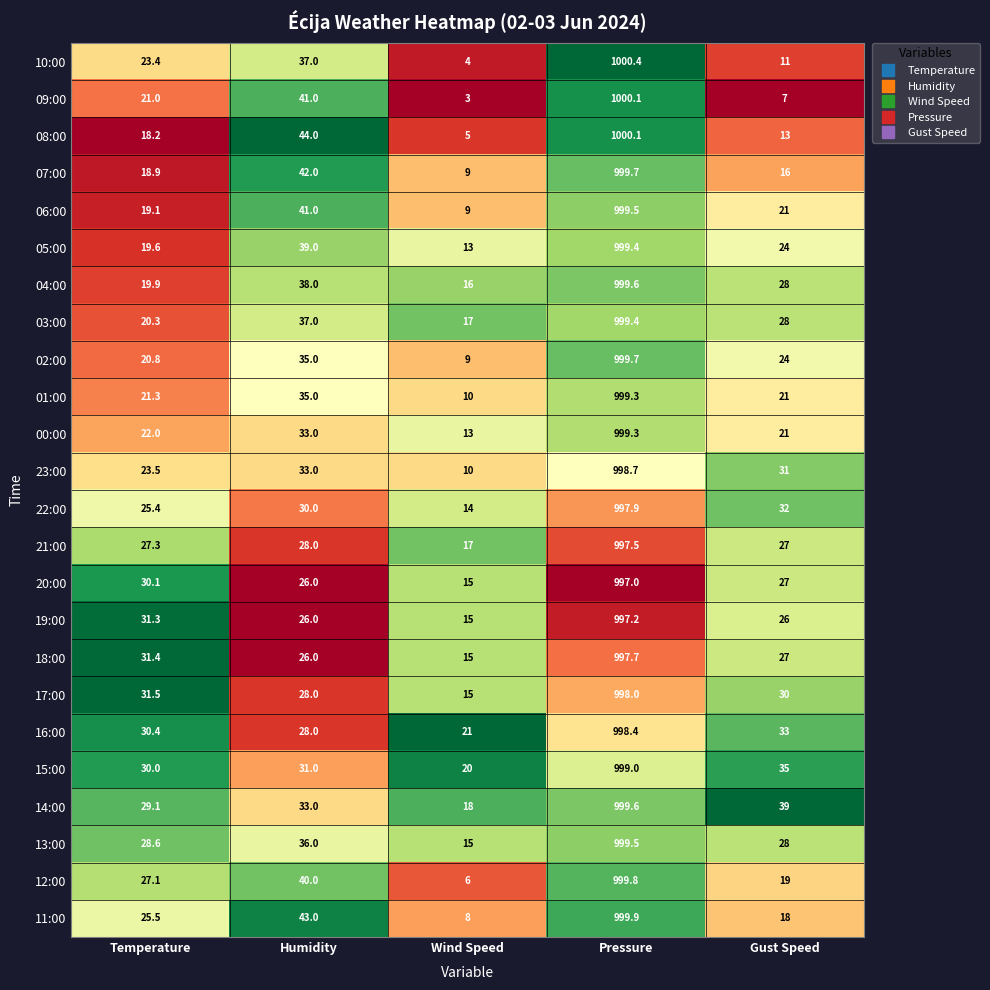

Is it true that 13:00 equals 36.0 at Humidity?

True